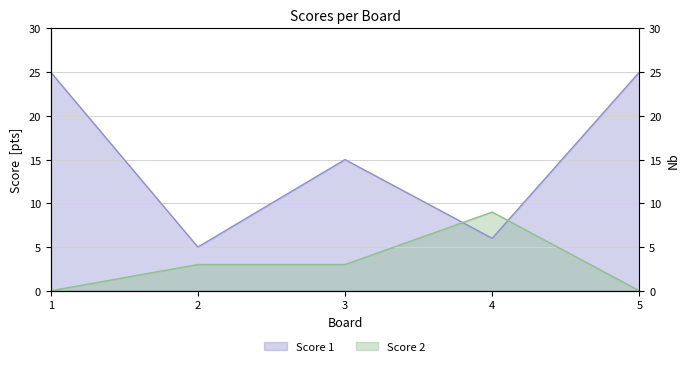

What is the difference between the maximum and minimum values in the Score 1 series?

20